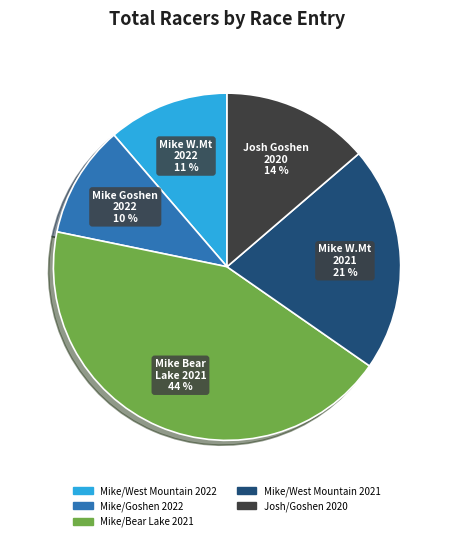

To the nearest percent, what is the combined percentage of Josh/Goshen 2020 and Mike/Goshen 2022?

24%